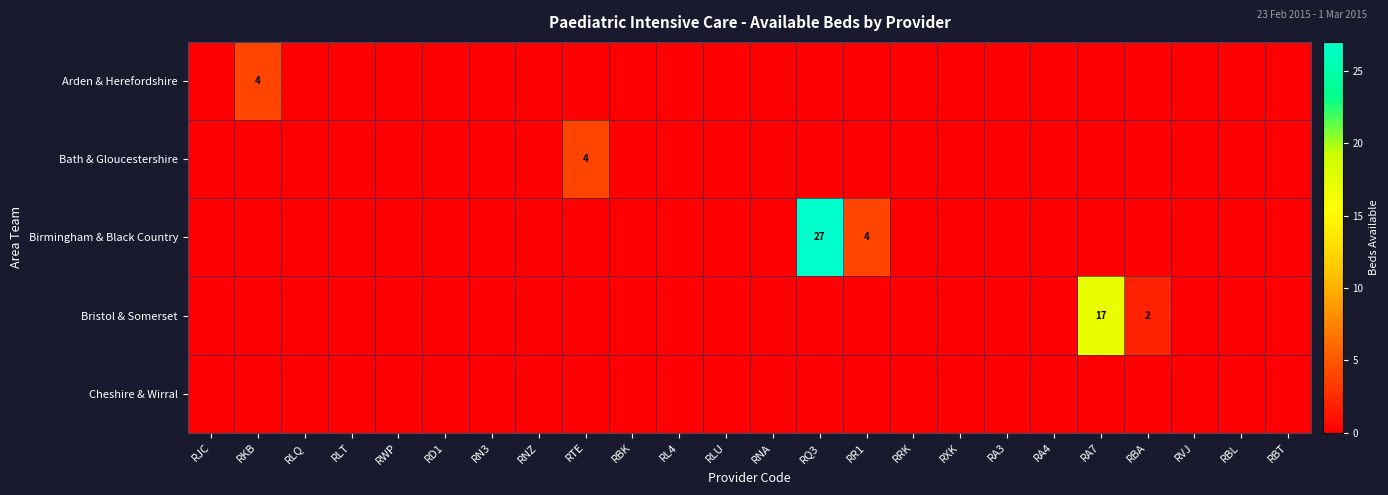

At RQ3, list the series in order from largest to smallest.

Birmingham & Black Country, Arden & Herefordshire, Bath & Gloucestershire, Bristol & Somerset, Cheshire & Wirral